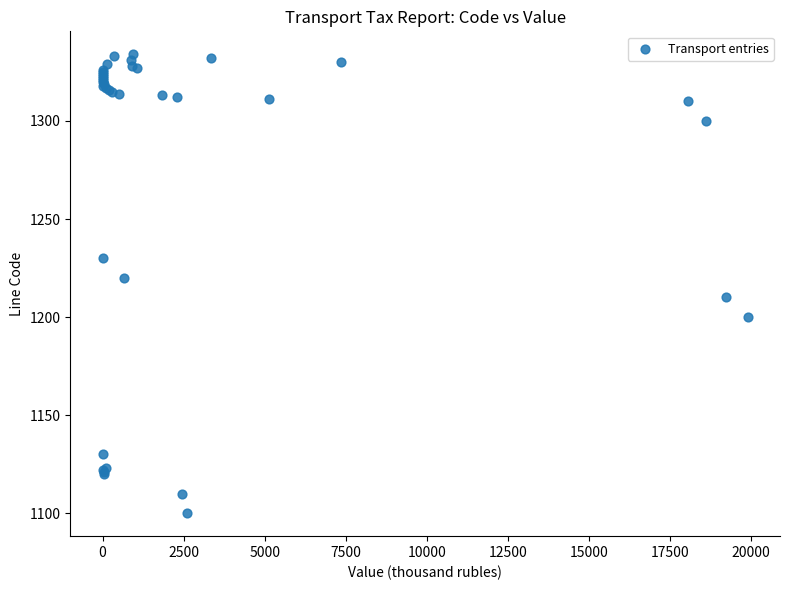

What Y value in the scatter plot is closest to 1217?

1220